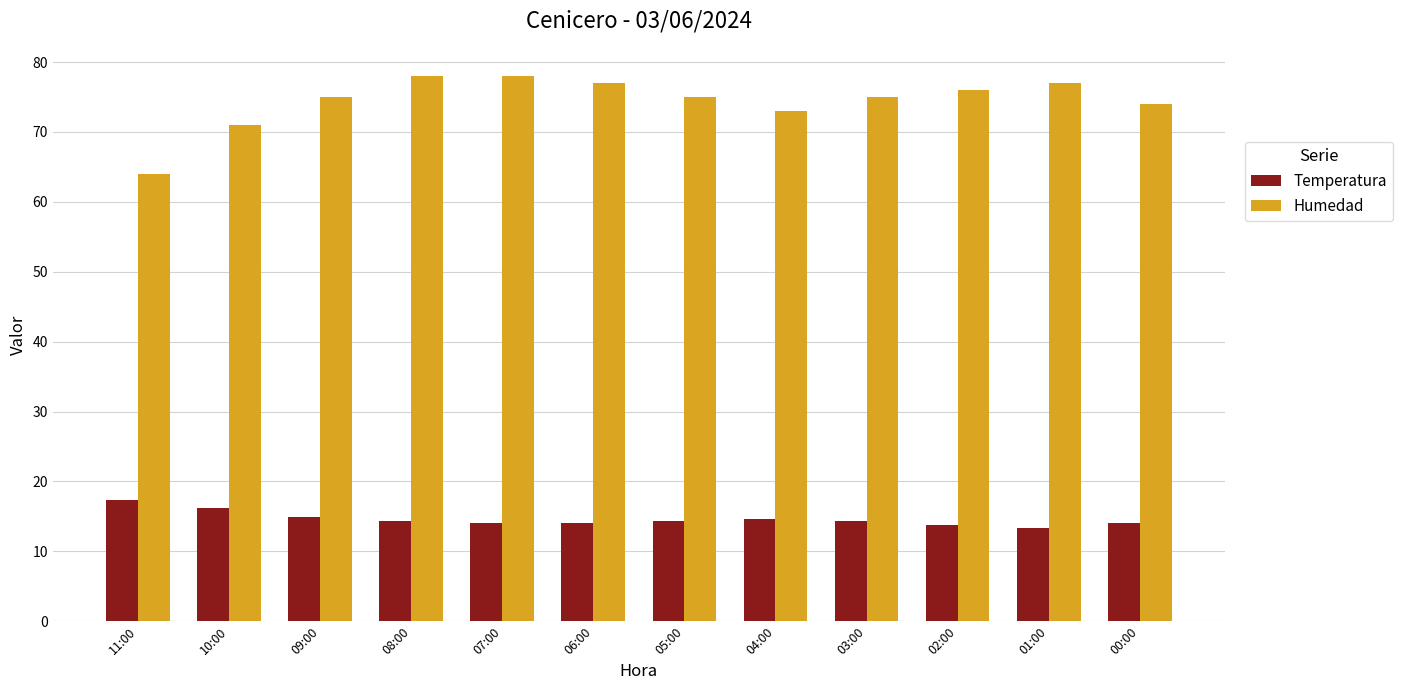

How many categories are shown in the chart?

12